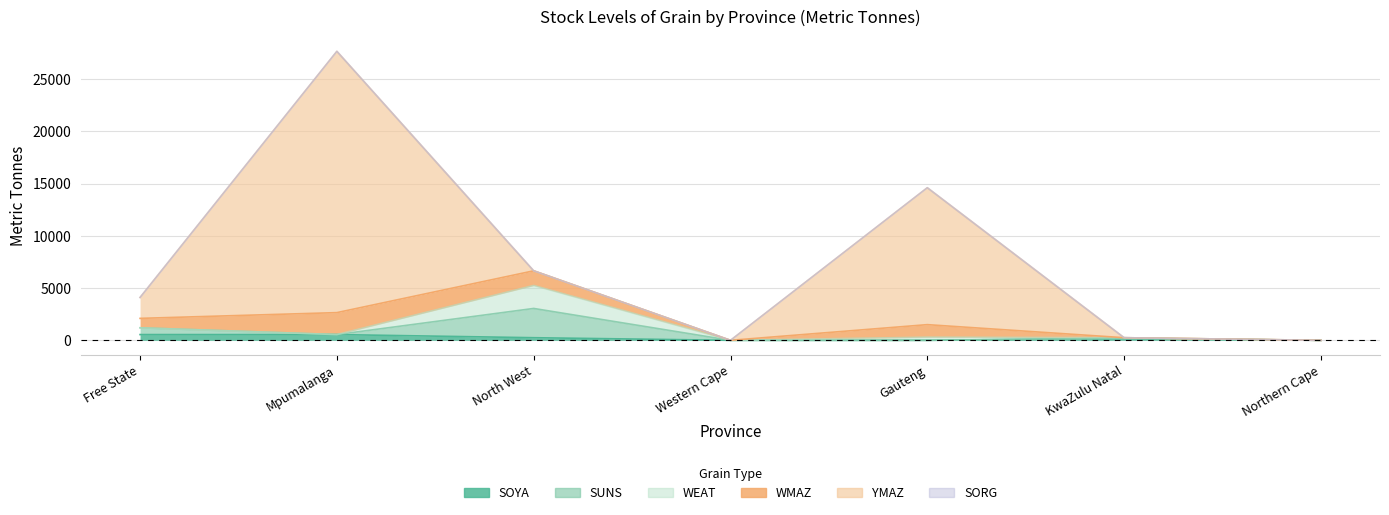

What is the difference between the maximum and minimum values in the SOYA series?

550